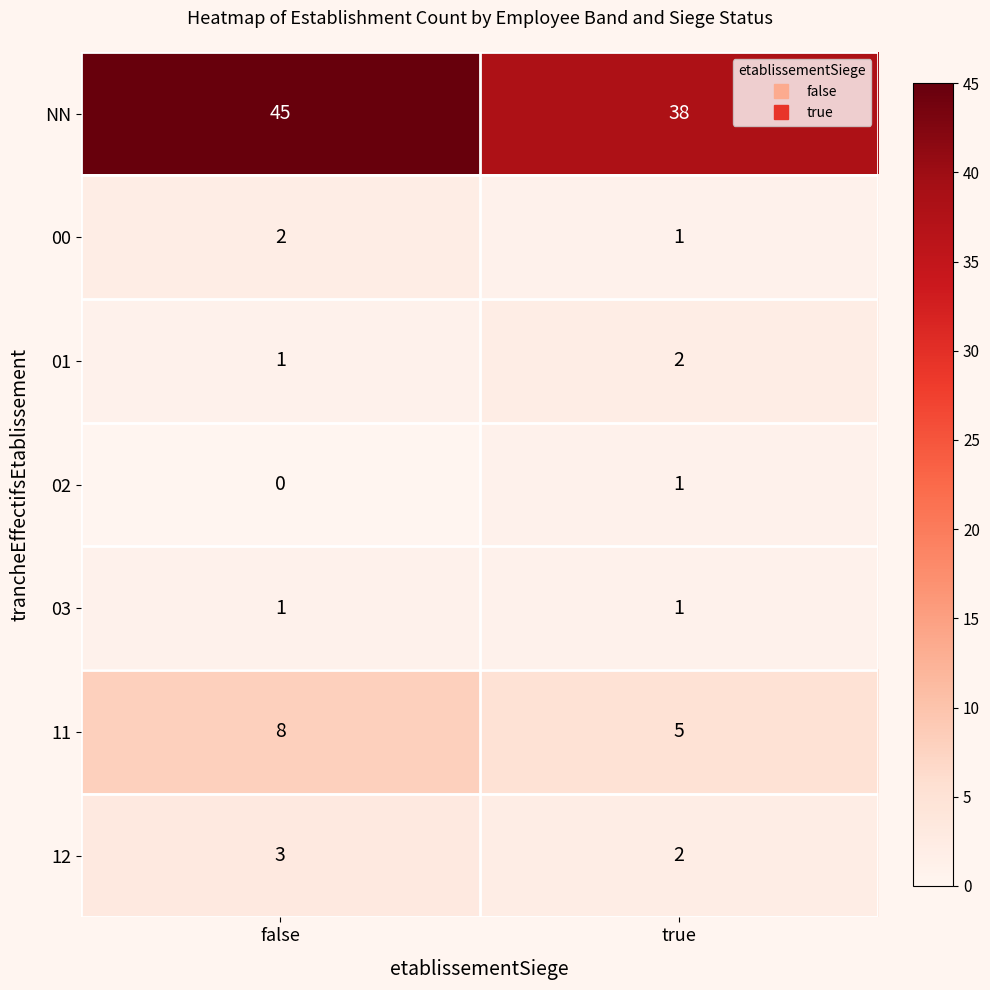

What is the sum of all 01 values?

3